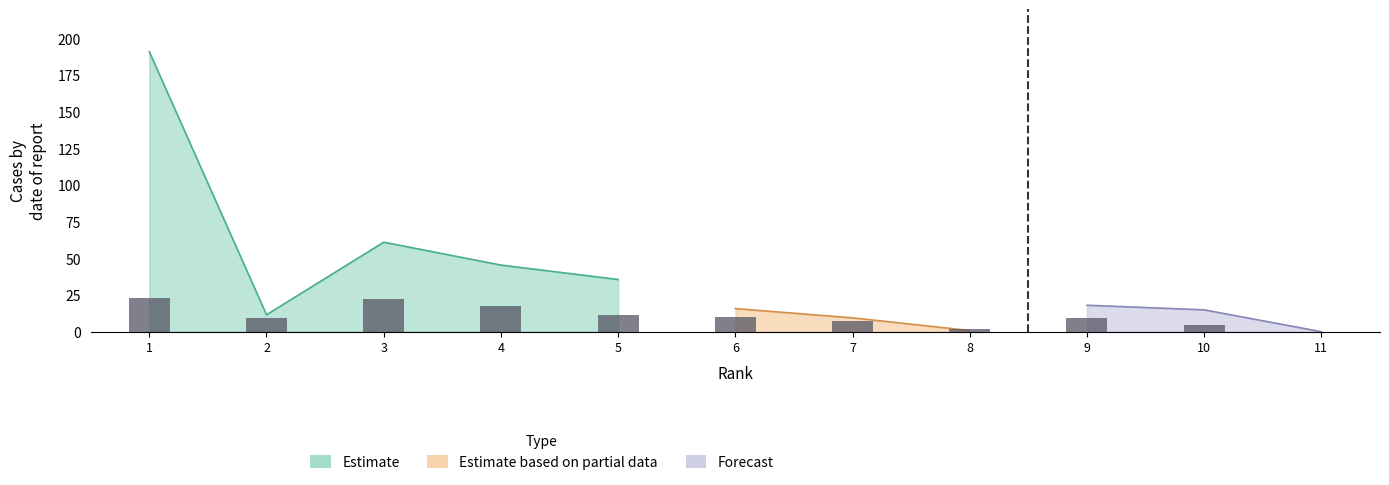

Which label corresponds to the largest value in the chart?

1